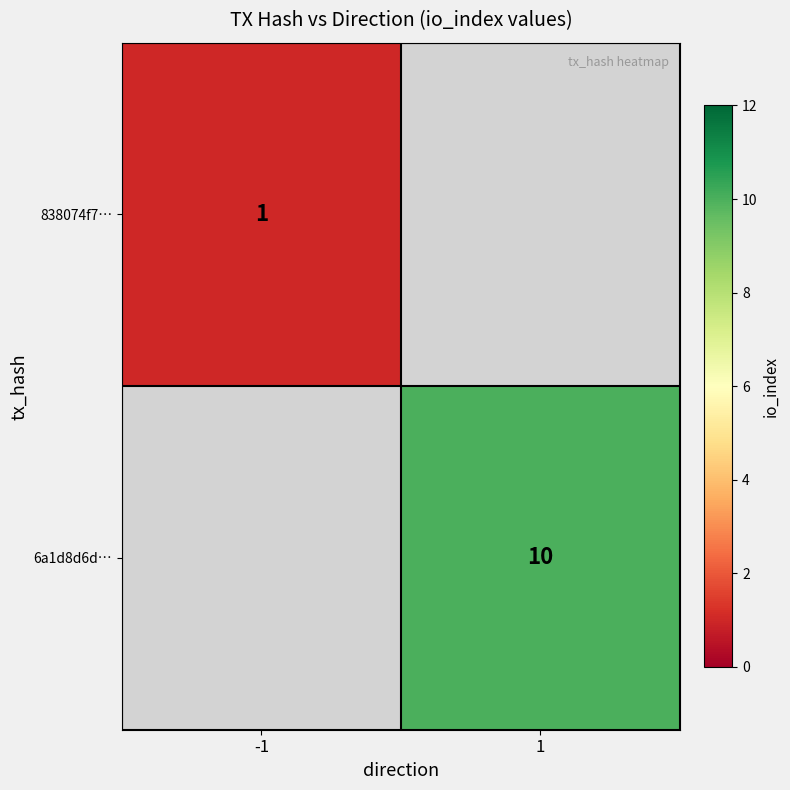

Is it true that 838074f7… equals 1 at -1?

True